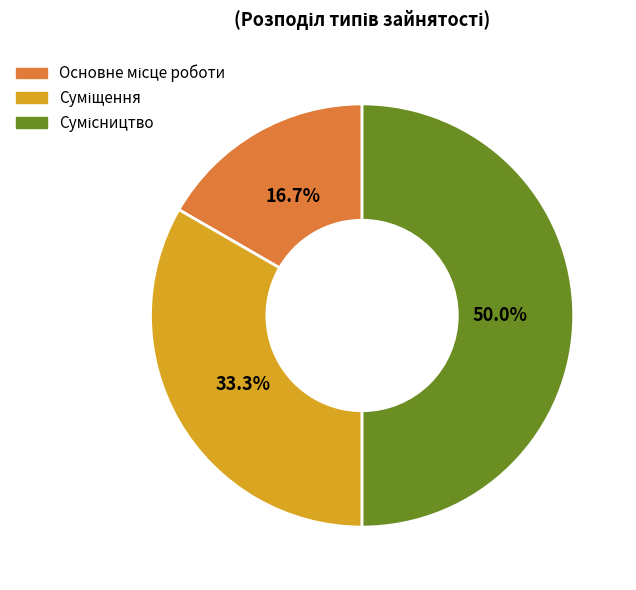

To the nearest percent, what is the combined percentage of Сумісництво and Суміщення?

83%